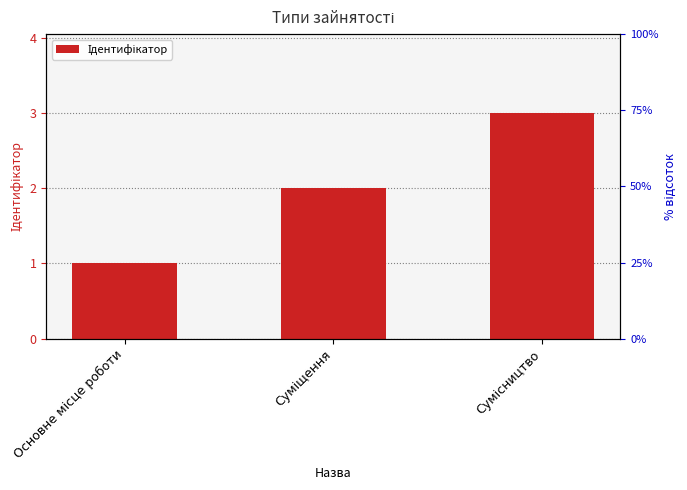

What is the value of the 2nd bar from the left?

2